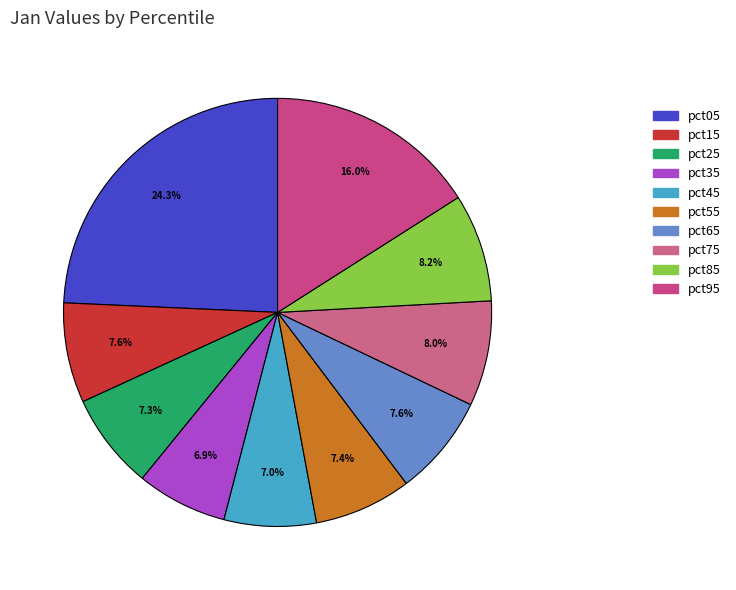

Rank the categories by value from lowest to highest.

pct35, pct45, pct25, pct55, pct15, pct65, pct75, pct85, pct95, pct05